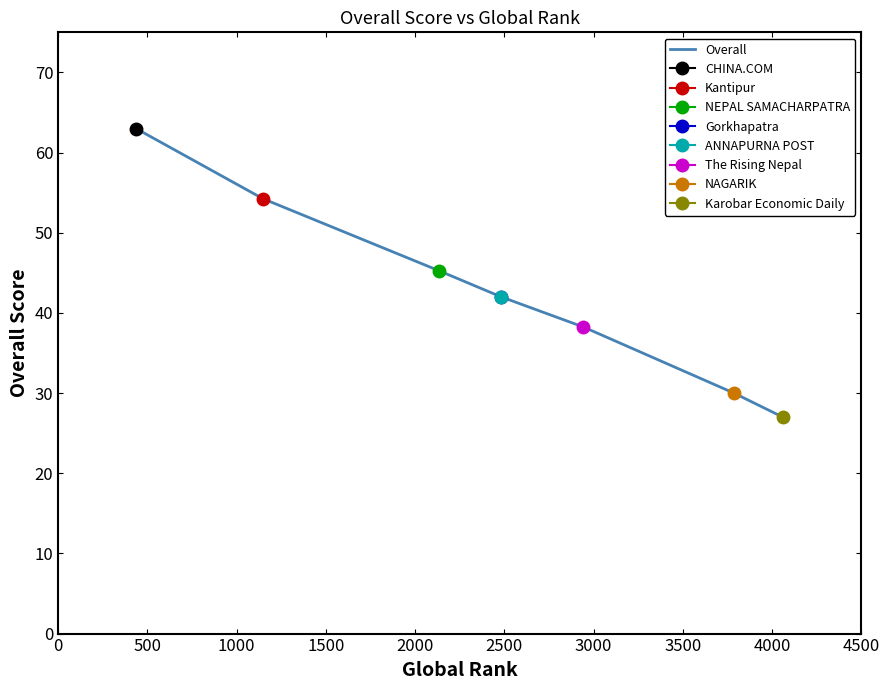

Reading left to right, list all the values displayed in this chart.

63.0	54.2	45.2	42.0	42.0	38.2	30.0	27.0